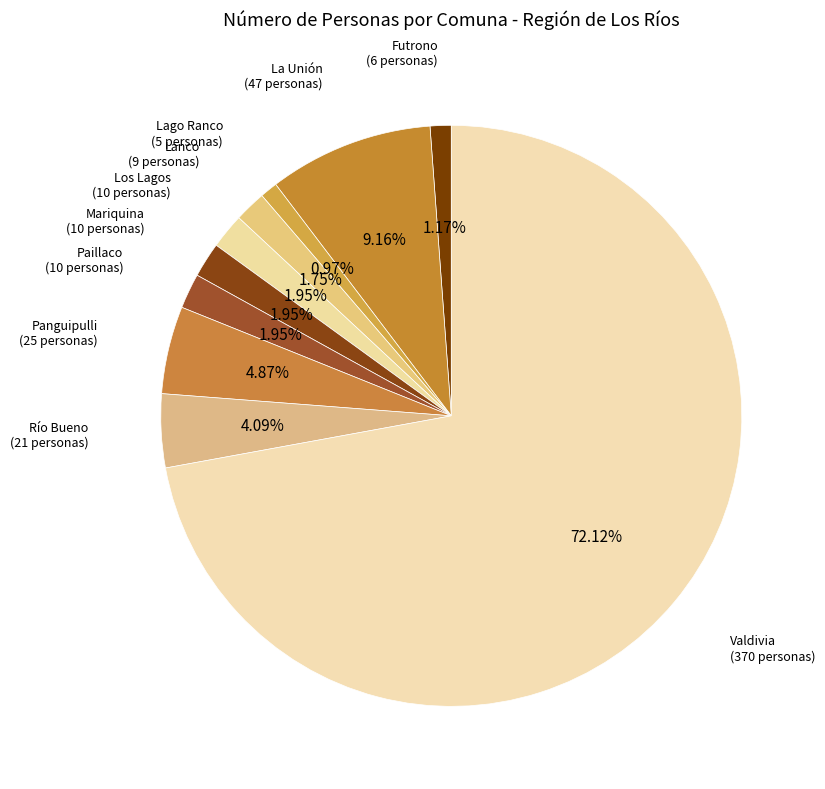

To the nearest percent, what is the difference between the largest and smallest slice percentages?

71%